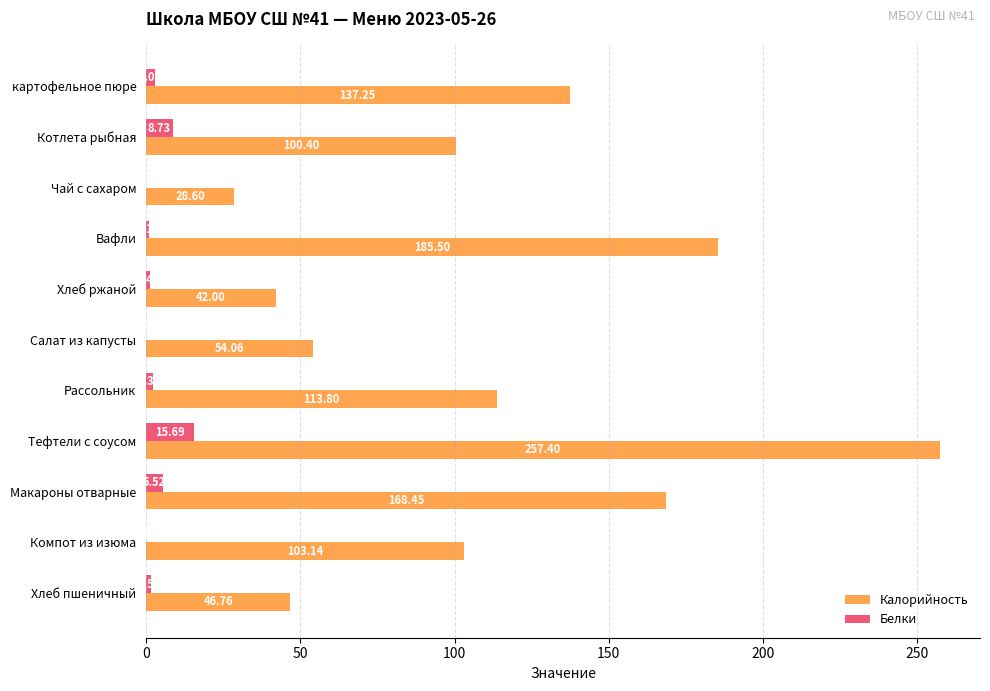

Which series has the widest spread of values?

Калорийность